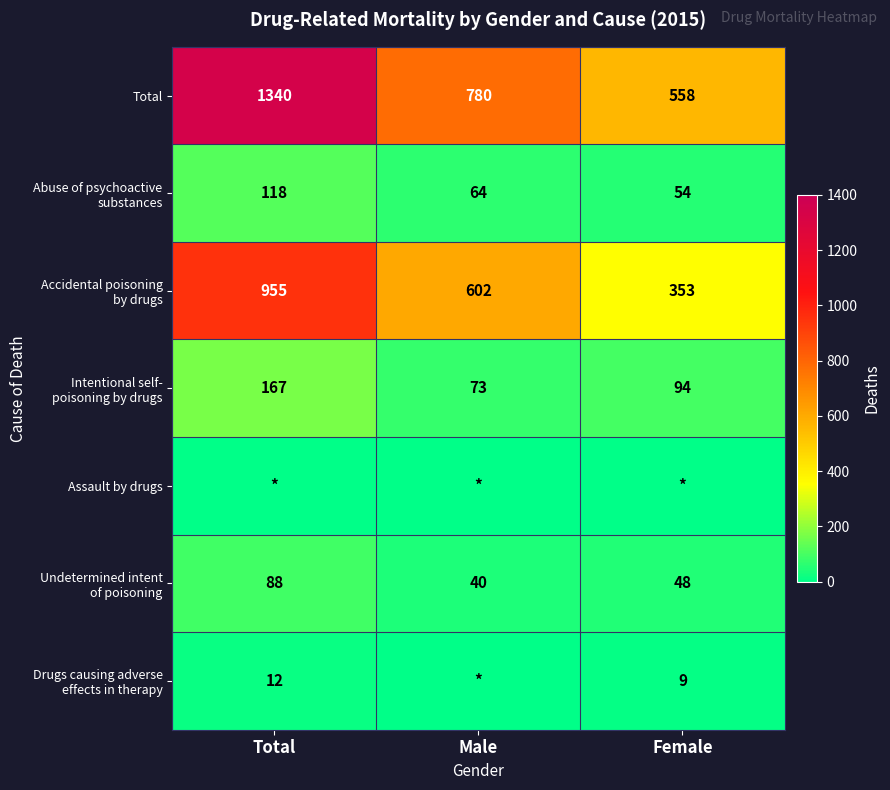

At which category is the sum across all series the highest?

Total